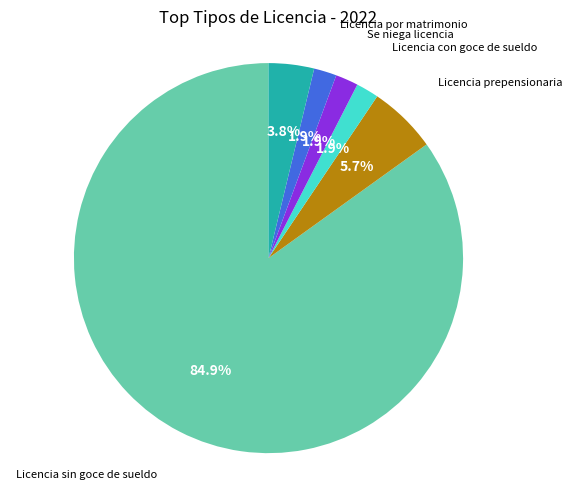

To the nearest percent, what is the difference between the largest and smallest slice percentages?

83%